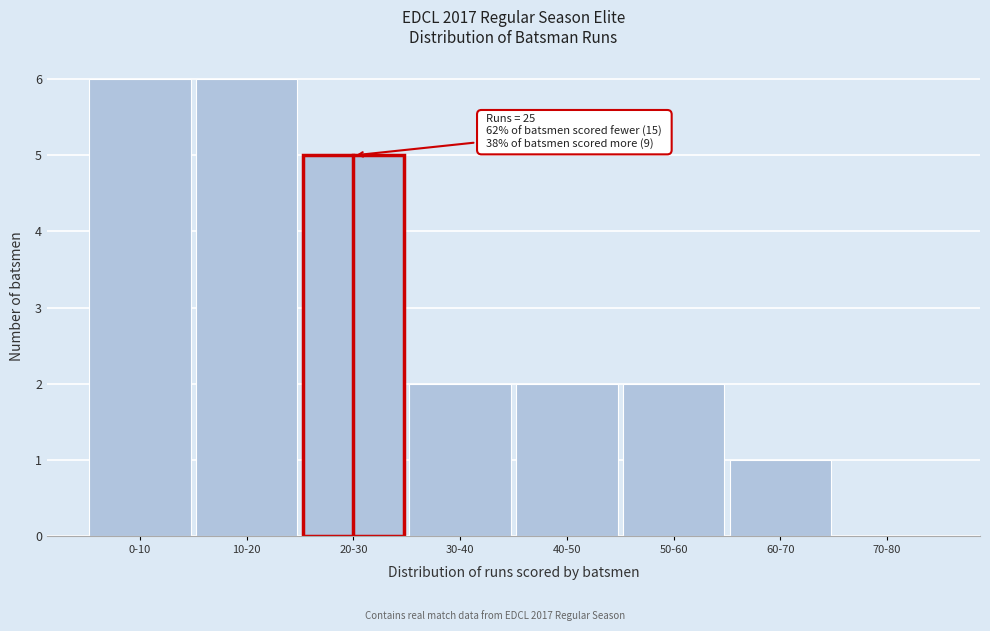

Reading left to right, list all the values displayed in this chart.

0-10=6	10-20=6	20-30=5	30-40=2	40-50=2	50-60=2	60-70=1	70-80=0